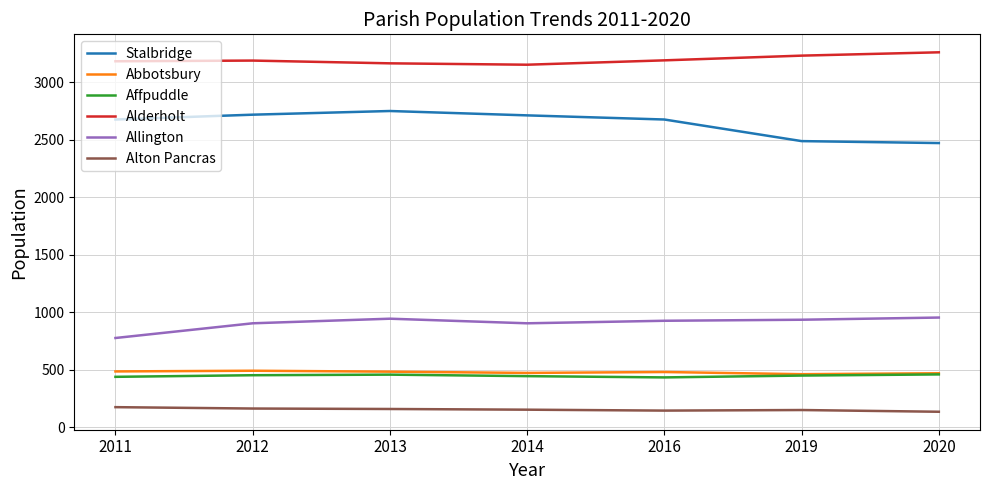

True or false: Affpuddle and Alderholt cross at least once.

False